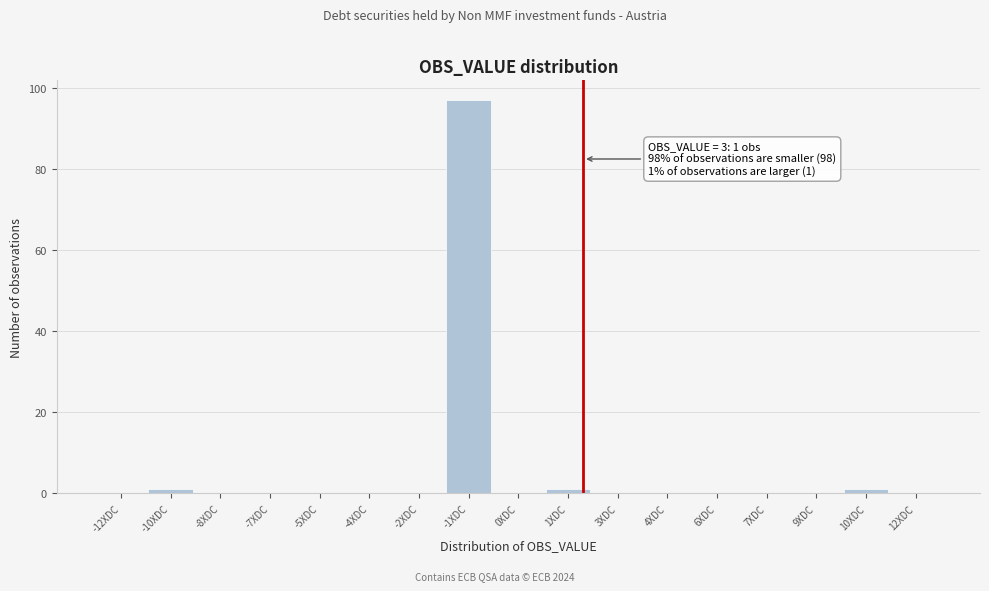

Reading left to right, what are all the values shown in this chart?

-12XDC=0	-10XDC=1	-8XDC=0	-7XDC=0	-5XDC=0	-4XDC=0	-2XDC=0	-1XDC=97	0XDC=0	1XDC=1	3XDC=0	4XDC=0	6XDC=0	7XDC=0	9XDC=0	10XDC=1	12XDC=0